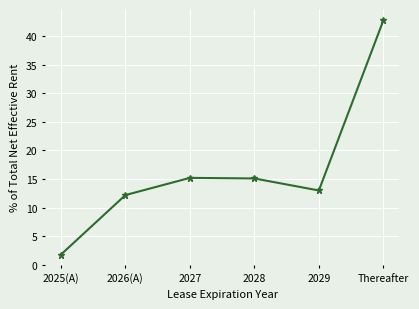

Read the value at 2026(A).

12.2